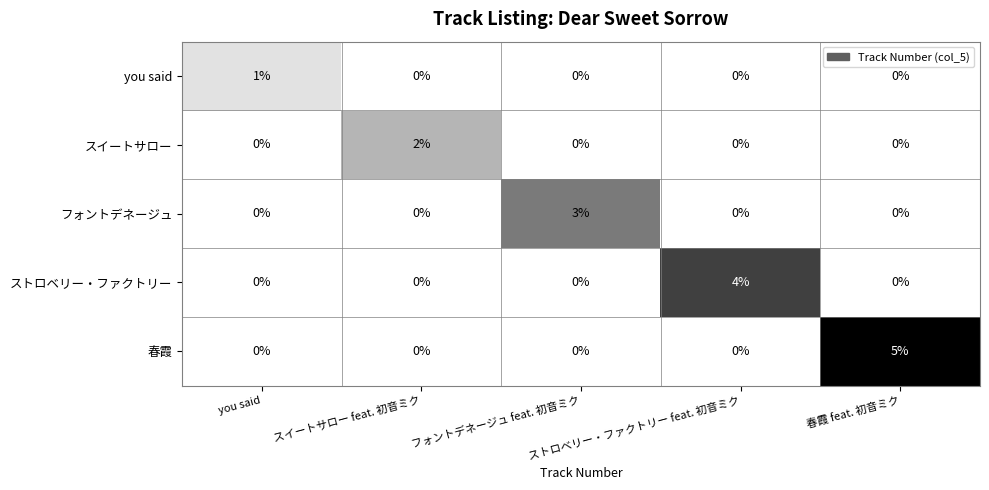

What is the difference between the maximum and minimum values in the フォントデネージュ series?

3